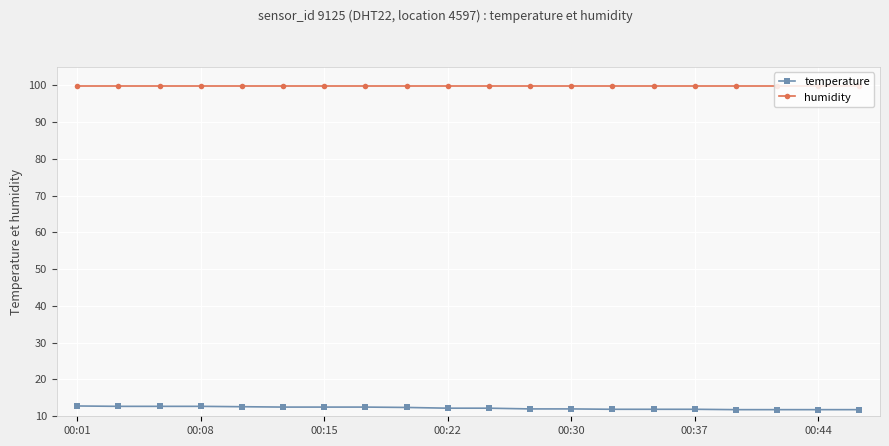

What is the minimum value for humidity?

99.9